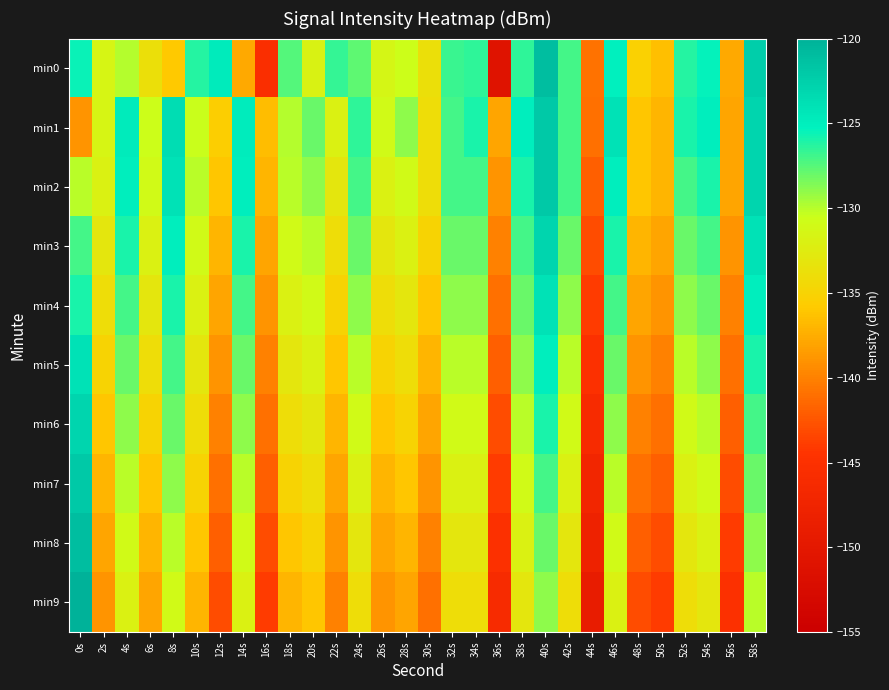

What is the total value across all series at 44s?

-1445.8